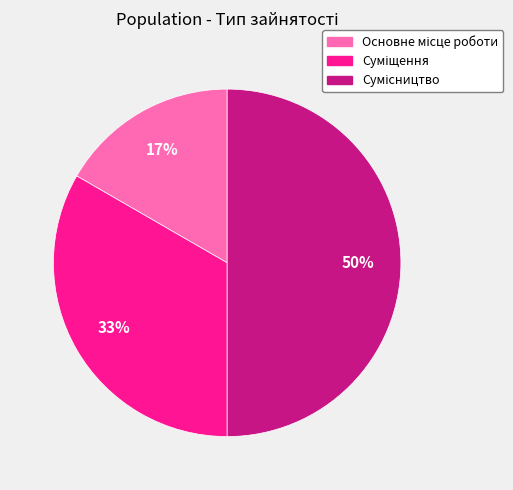

How many segments does this pie chart have?

3